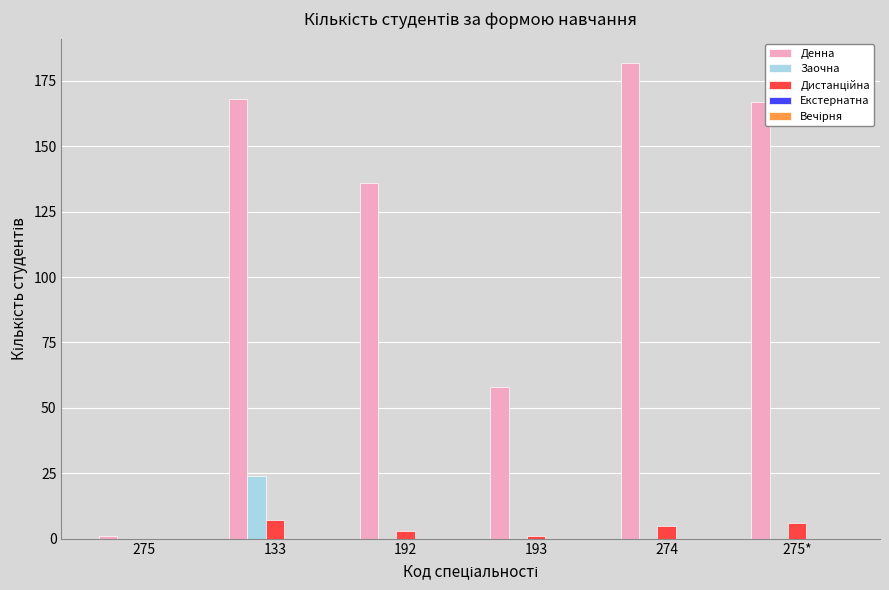

Which label corresponds to the largest value in the chart?

274